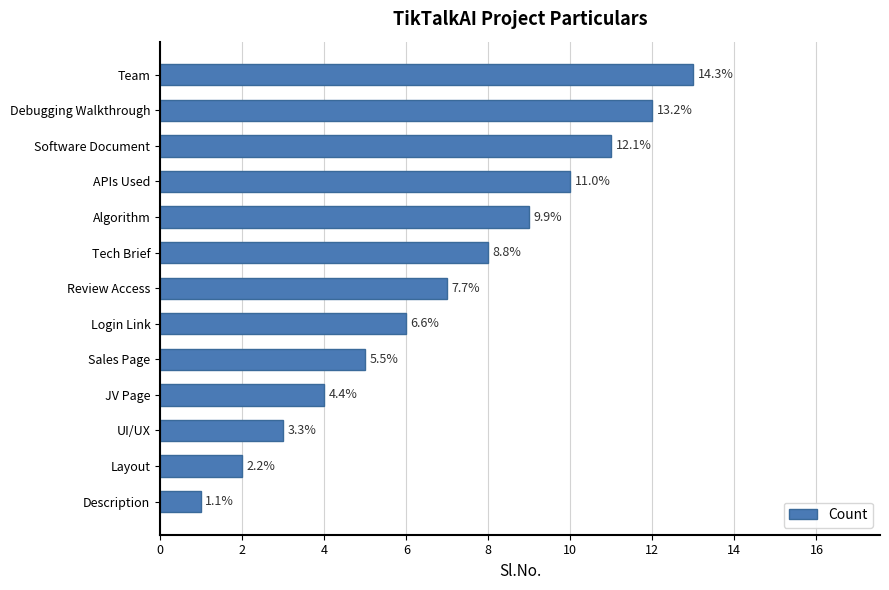

Does the chart contain any negative values?

No